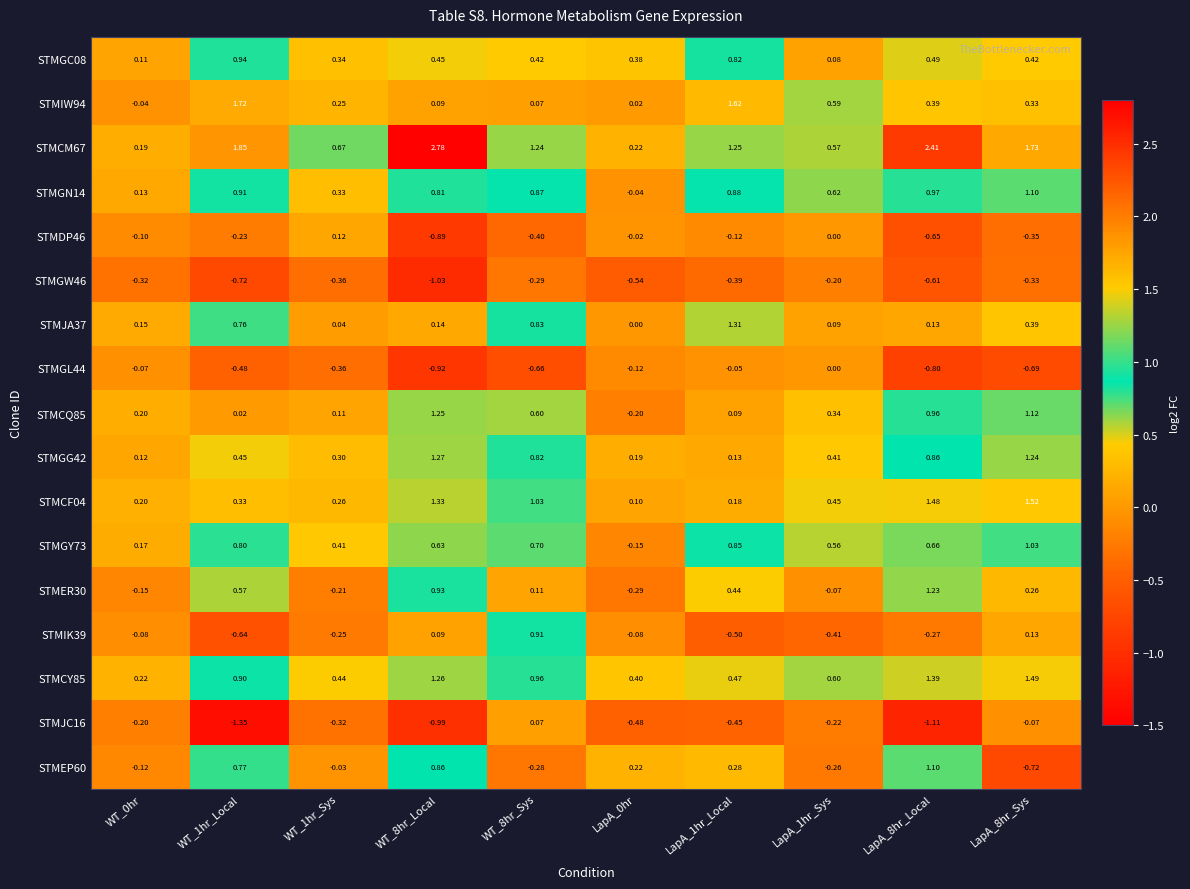

Which series changed the most between WT_1hr_Sys and LapA_8hr_Sys?

STMCF04